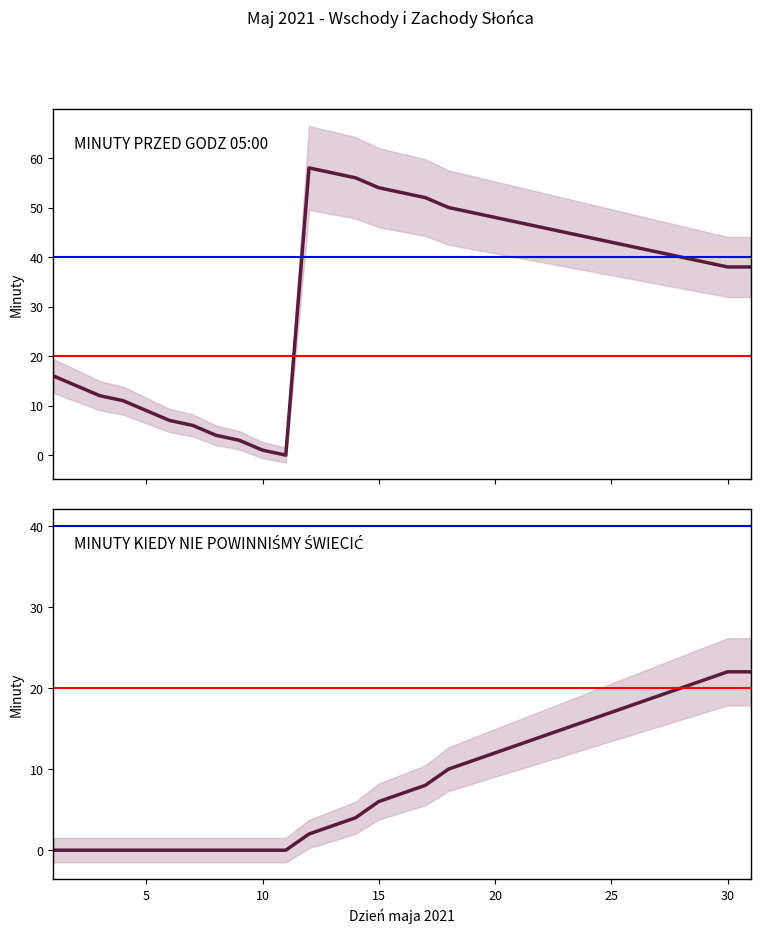

What is the difference between the MINUTY KIEDY NIE POWINNIŚMY ŚWIECIĆ values at 16 and 11?

7